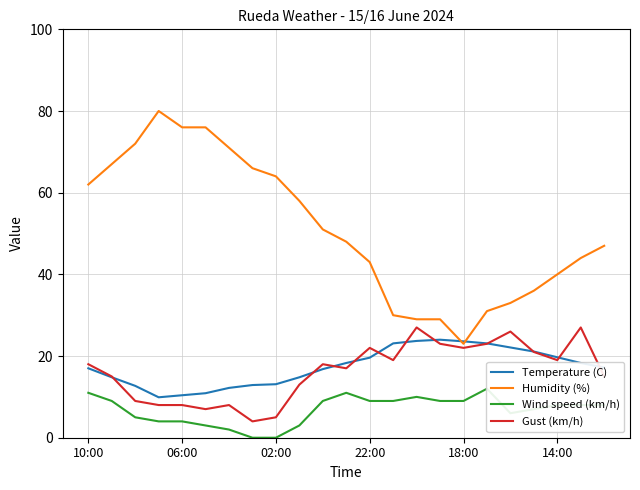

True or false: Gust (km/h) has a value of 12.4 at 02:00.

False